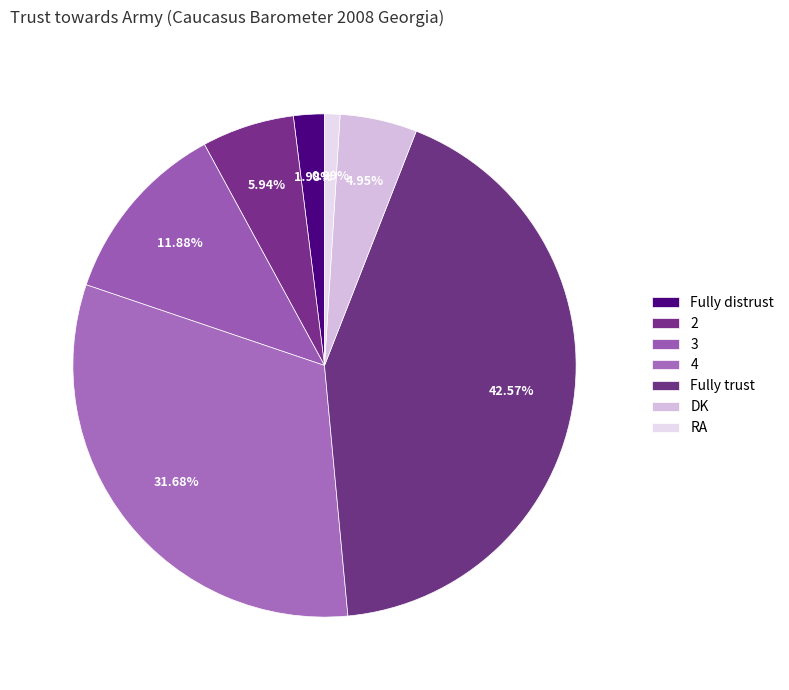

Is it true that Fully distrust is 2% of the pie?

True